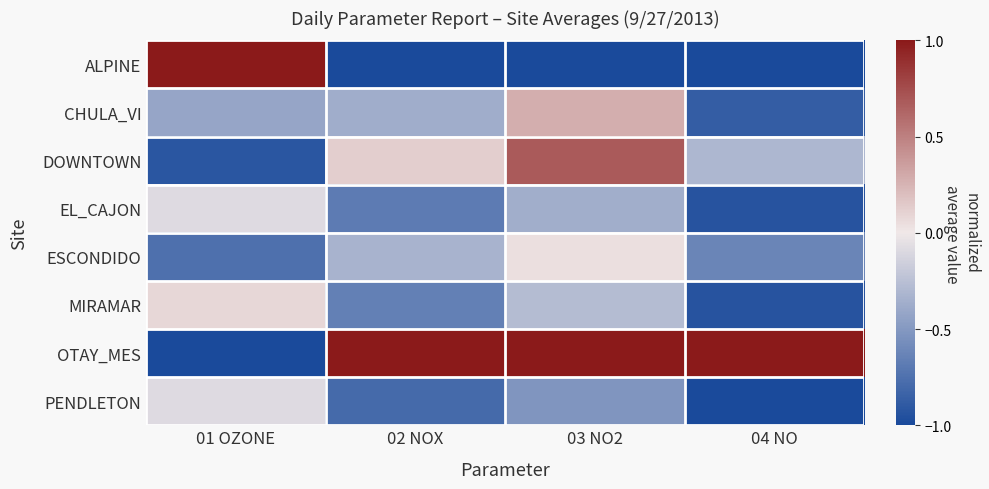

Reading right to left, transcribe all the data shown in this chart.

ALPINE: 04 NO=-1.0	03 NO2=-1.0	02 NOX=-1.0	01 OZONE=1.0
CHULA_VI: 04 NO=-0.9	03 NO2=0.3	02 NOX=-0.4	01 OZONE=-0.4
DOWNTOWN: 04 NO=-0.3	03 NO2=0.7	02 NOX=0.1	01 OZONE=-0.9
EL_CAJON: 04 NO=-0.9	03 NO2=-0.4	02 NOX=-0.7	01 OZONE=-0.1
ESCONDIDO: 04 NO=-0.6	03 NO2=0.0	02 NOX=-0.3	01 OZONE=-0.8
MIRAMAR: 04 NO=-0.9	03 NO2=-0.3	02 NOX=-0.6	01 OZONE=0.1
OTAY_MES: 04 NO=1.0	03 NO2=1.0	02 NOX=1.0	01 OZONE=-1.0
PENDLETON: 04 NO=-1.0	03 NO2=-0.5	02 NOX=-0.8	01 OZONE=-0.1